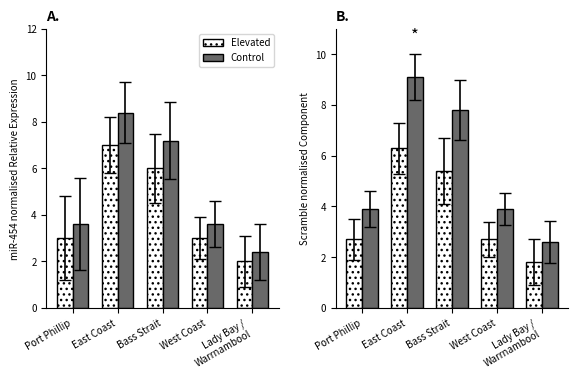

Which has a higher value, Bass Strait or East Coast?

East Coast